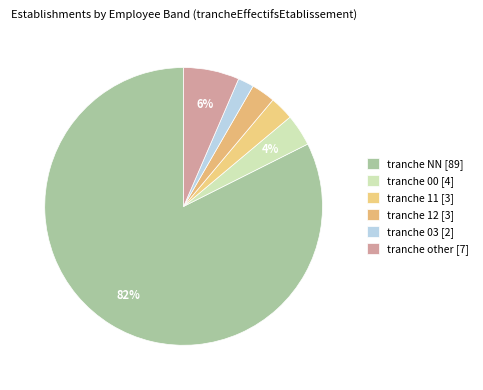

How many slices are in this pie chart?

6